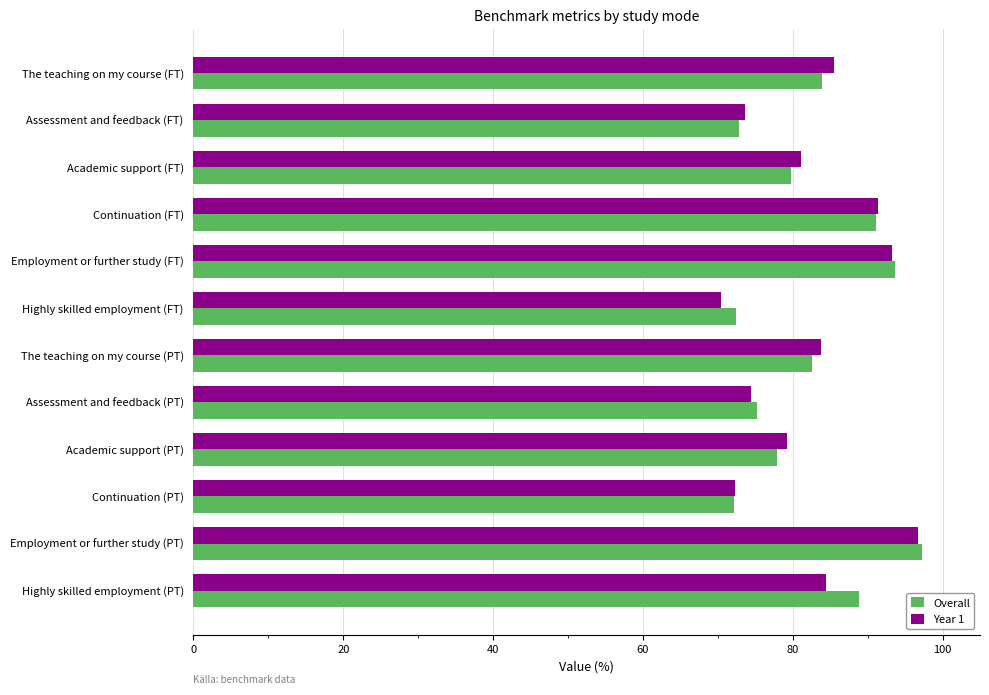

The Year 1 series shows 96.7 at Employment or further study (PT). True or false?

True